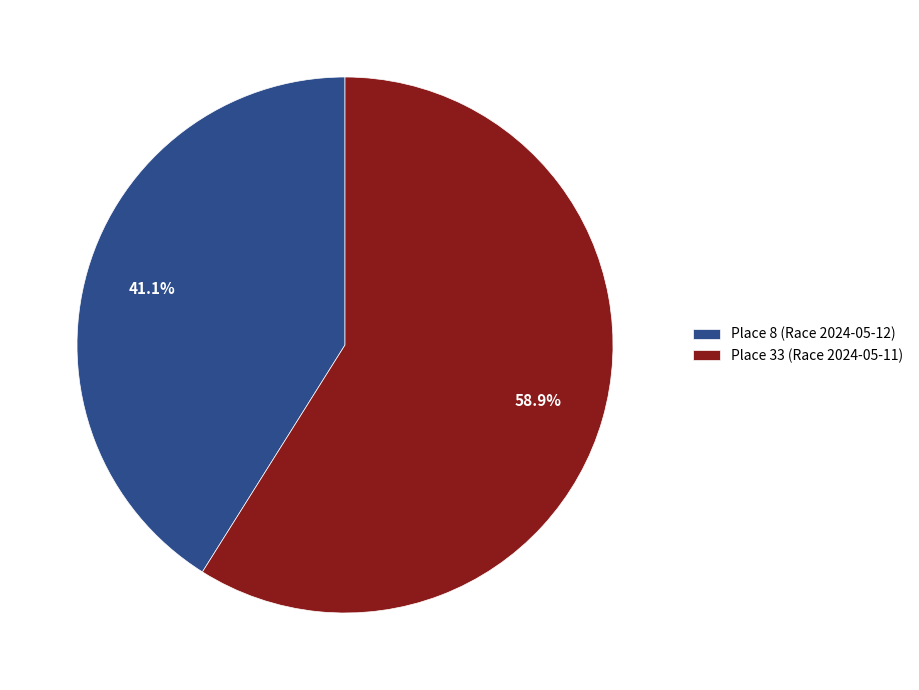

Count the number of slices in the pie.

2